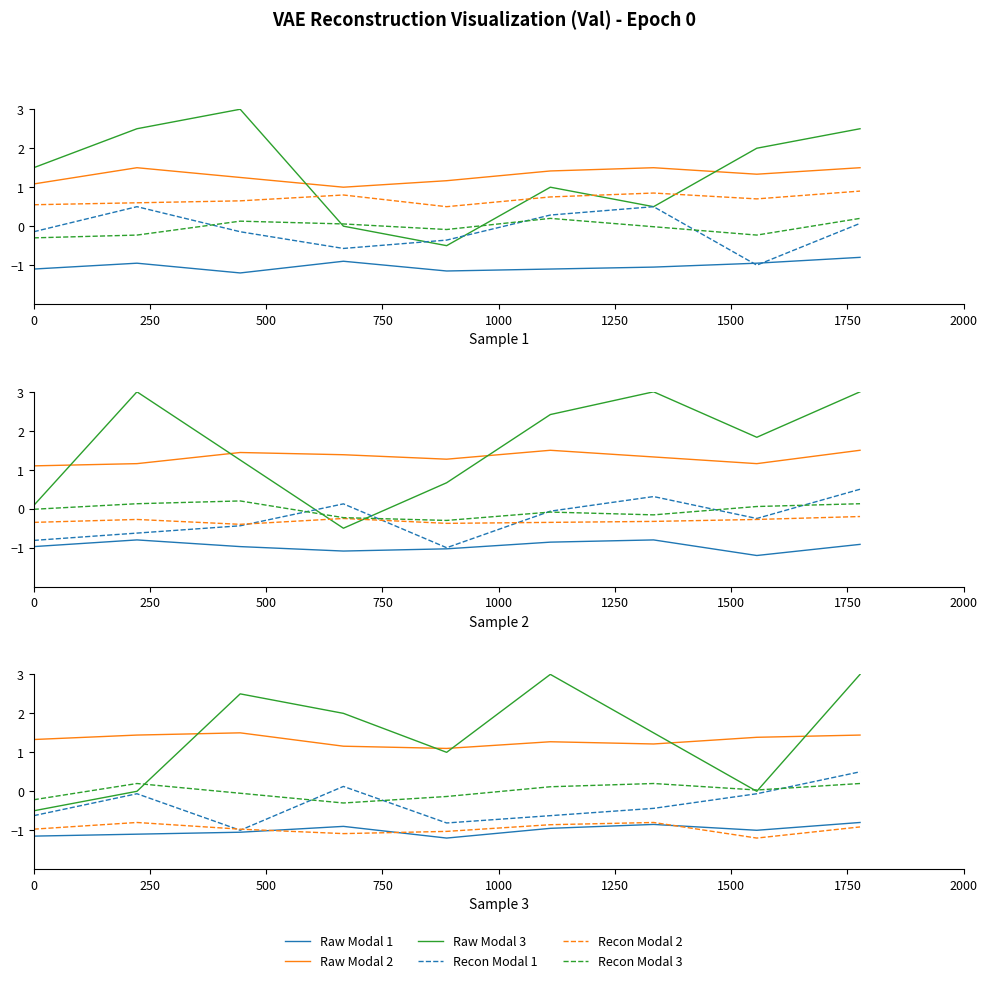

What is the difference between the maximum and second lowest values in the Recon Modal 3 series?

0.4